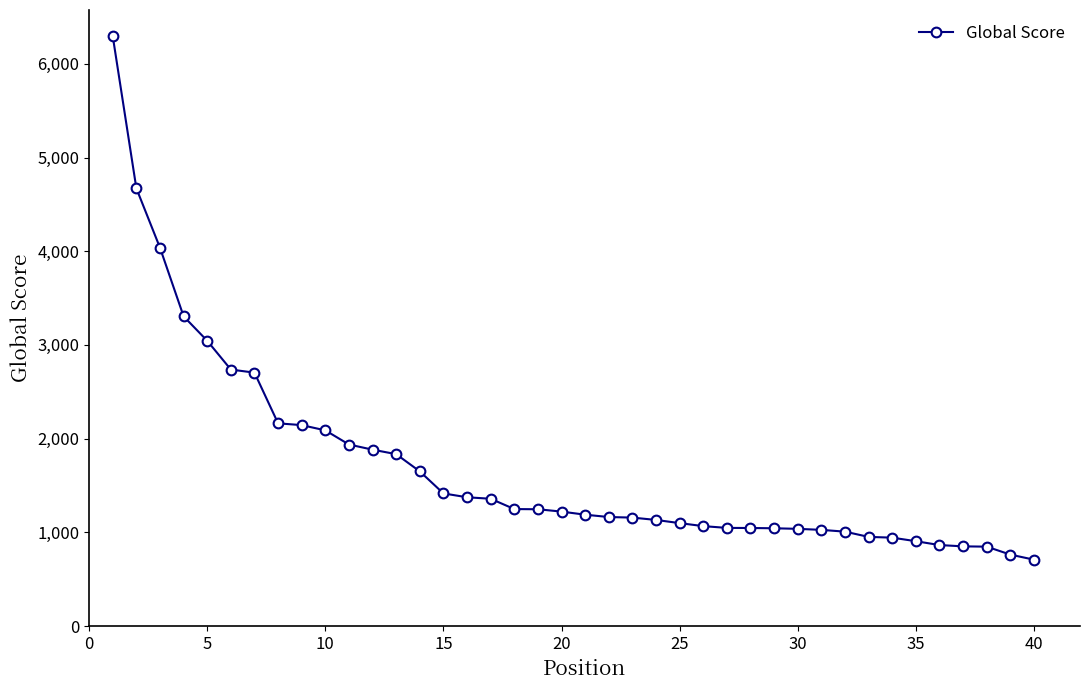

What is the greatest value displayed?

6295